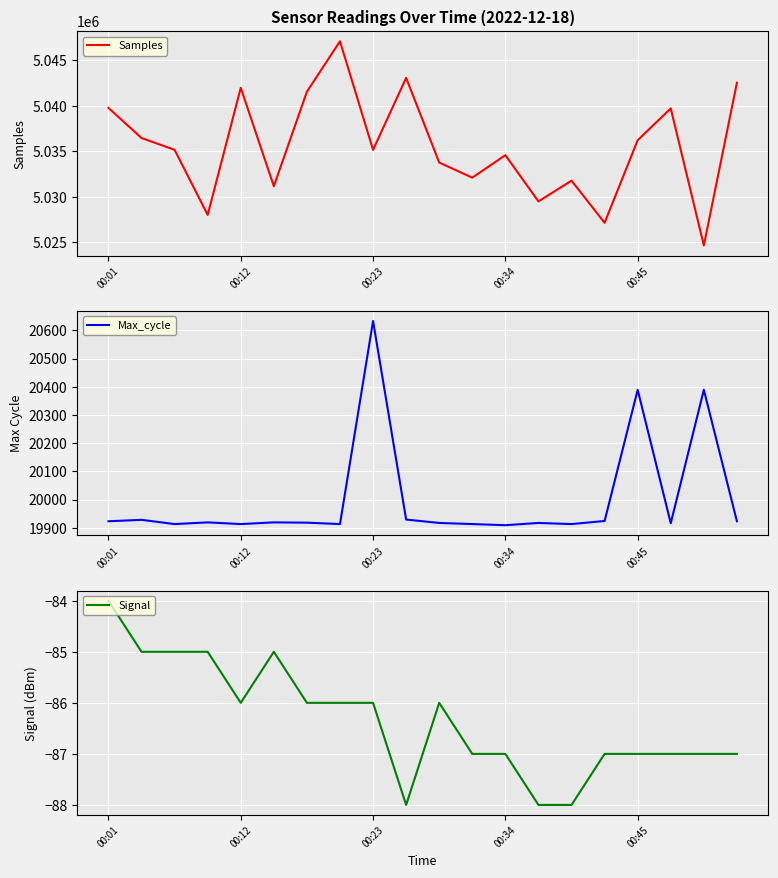

Does the chart display data point markers on the line(s)?

No